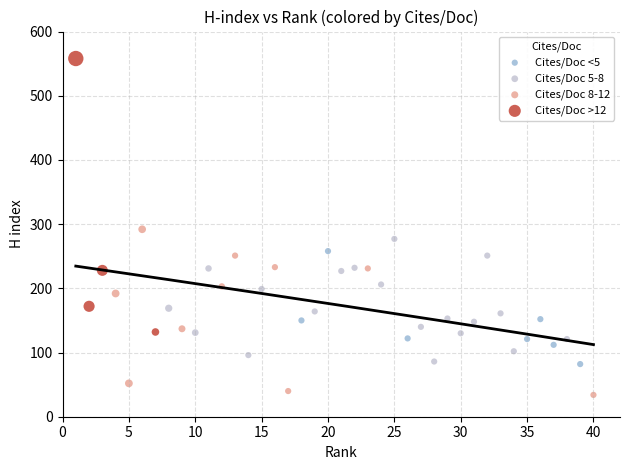

Which series reaches the minimum Y coordinate?

Cites/Doc 8-12